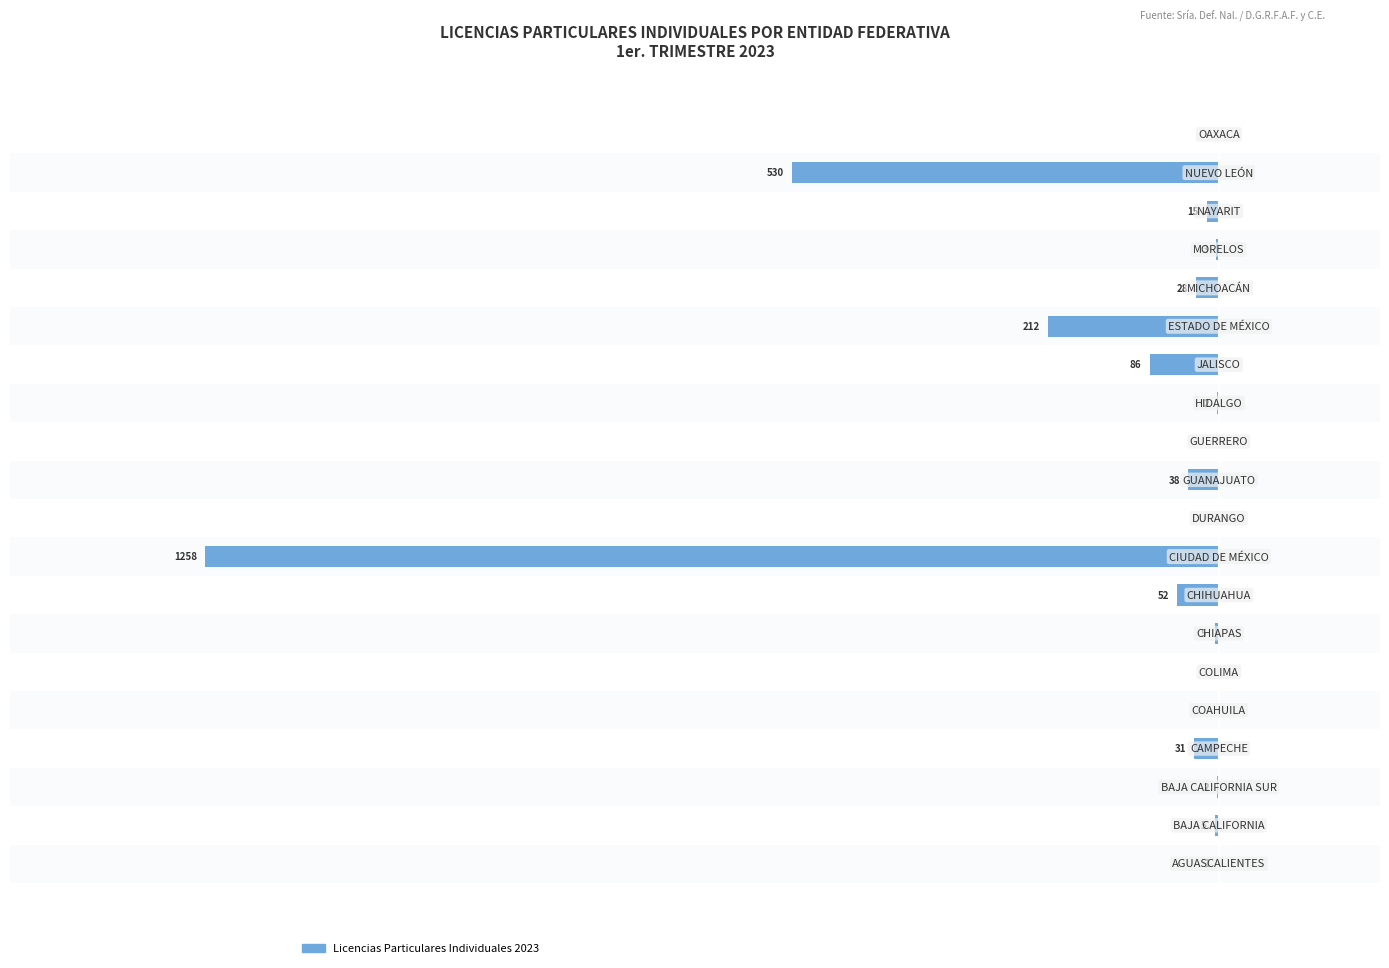

Are the bars horizontal?

Yes